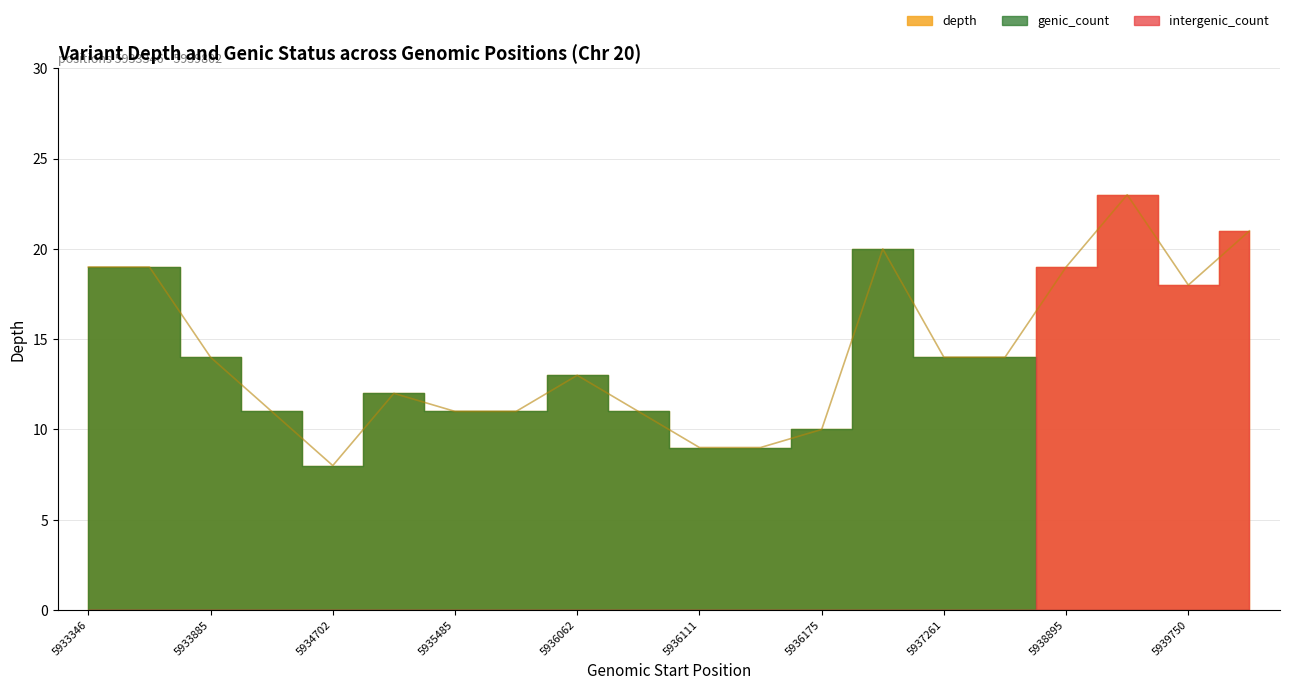

Does the chart have visible grid lines?

Yes